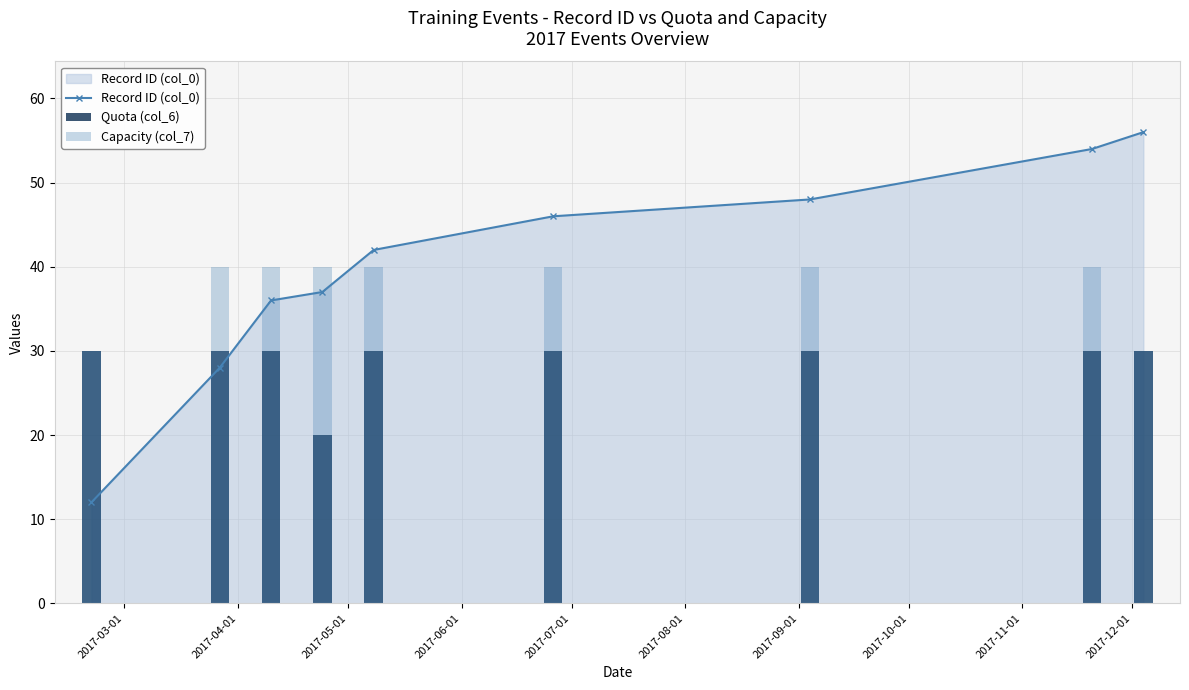

What is the label of the 8th bar from the right?

2017-04-01